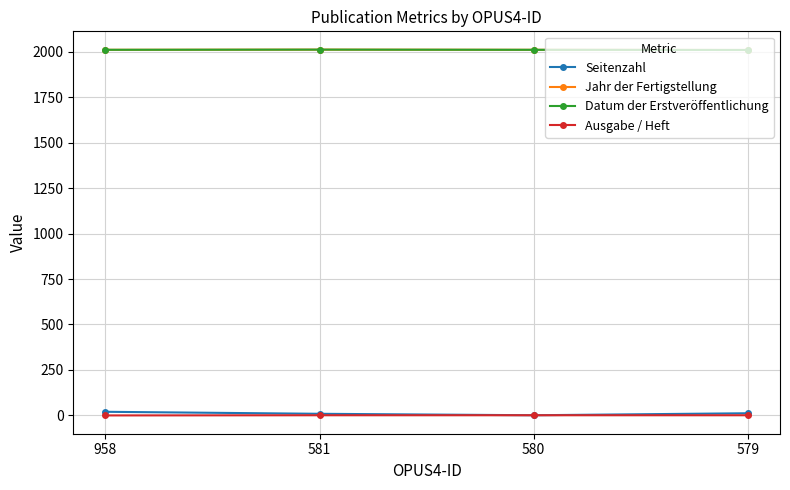

Reading right to left, what are all the values shown in this chart?

Seitenzahl: 12	1	9	20
Jahr der Fertigstellung: 2009	2010	2011	2010
Datum der Erstveröffentlichung: 2009	2010	2011	2010
Ausgabe / Heft: 1	1	1	0